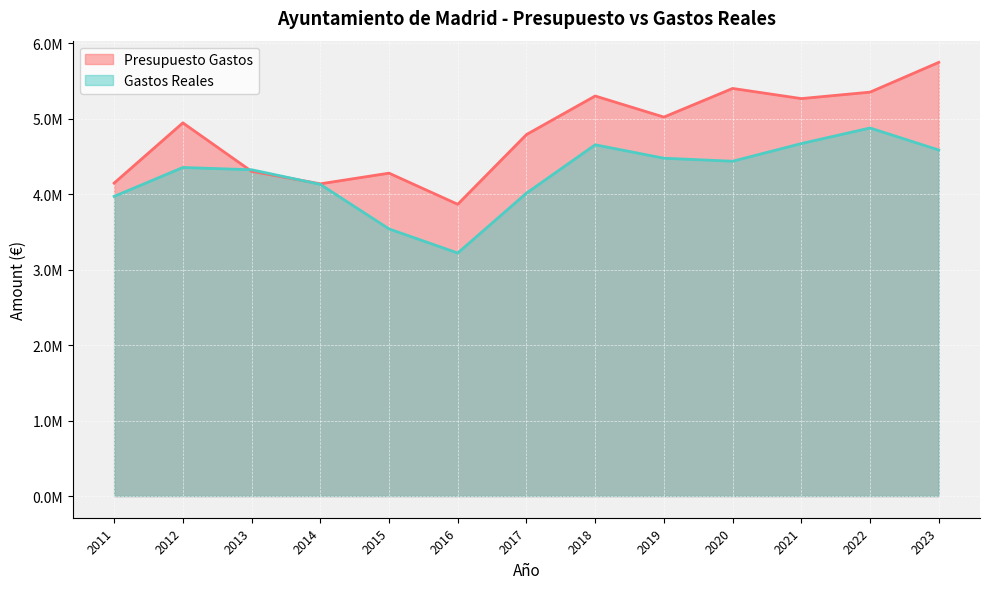

Which series ends up on top after the final intersection of Gastos Reales and Presupuesto Gastos?

Presupuesto Gastos